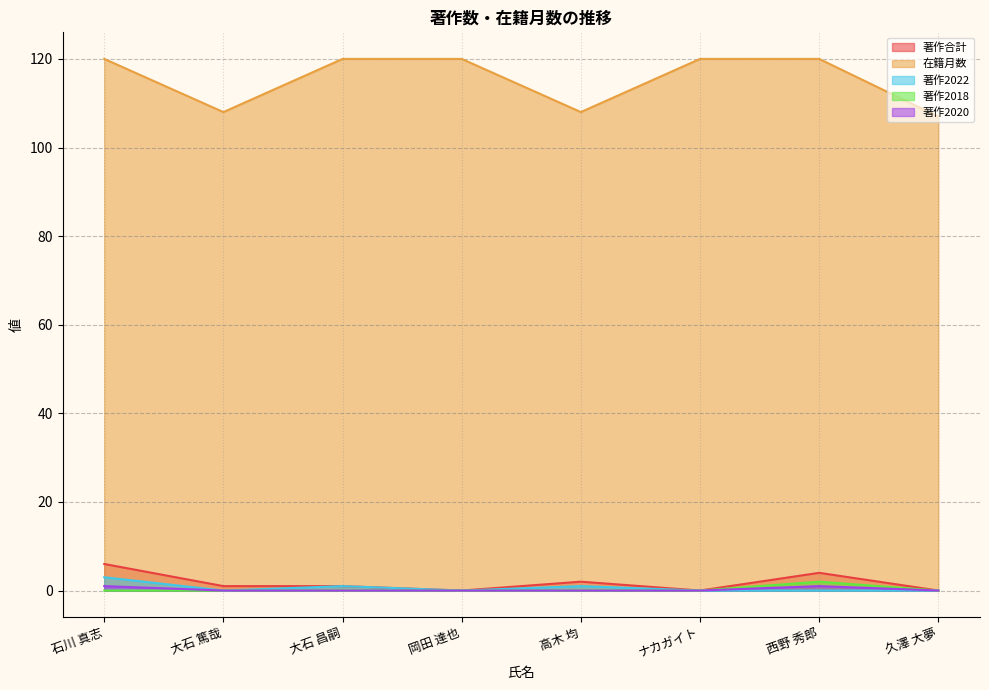

True or false: 著作合計 and 著作2020 intersect in this chart.

False